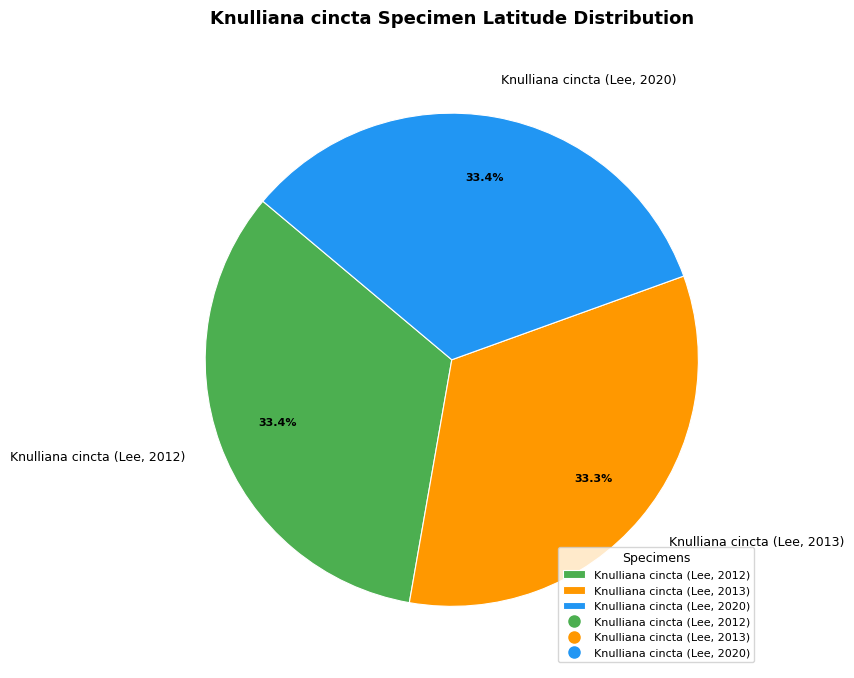

Is it true that Knulliana cincta (Lee, 2013) is 20% of the pie?

False